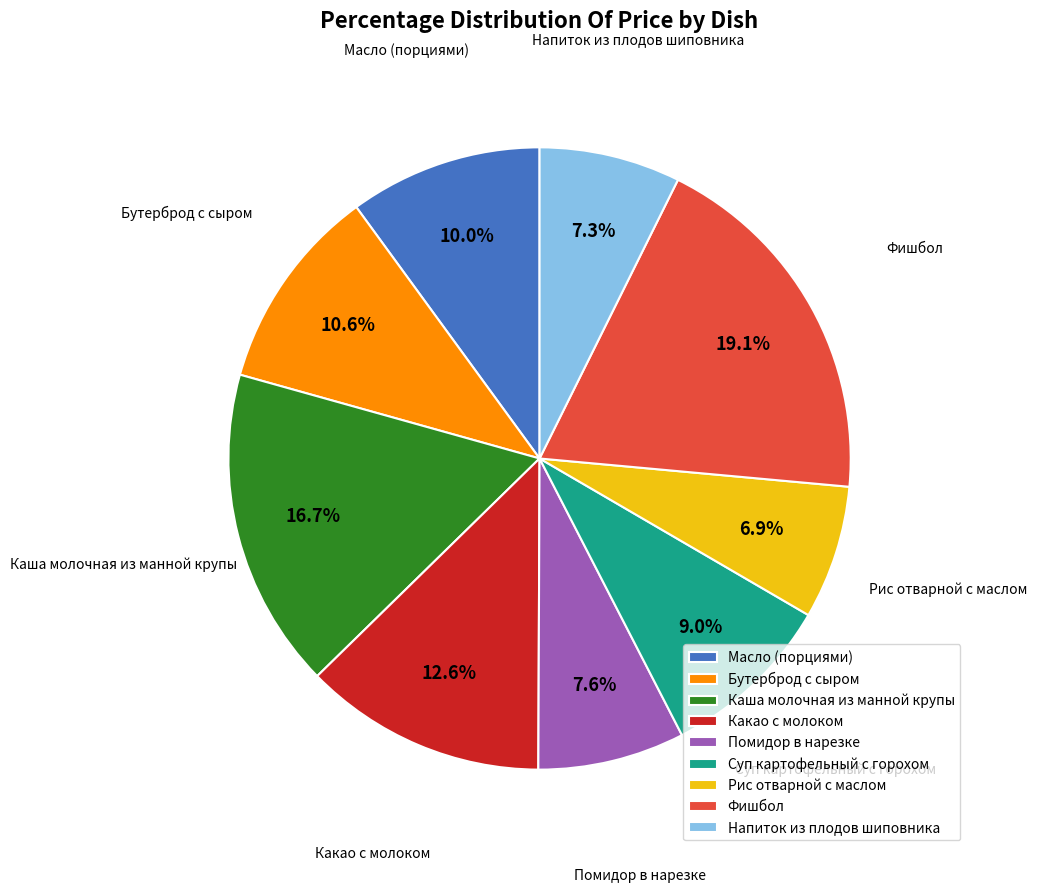

To the nearest percent, what is the difference between the largest and smallest slice percentages?

12%